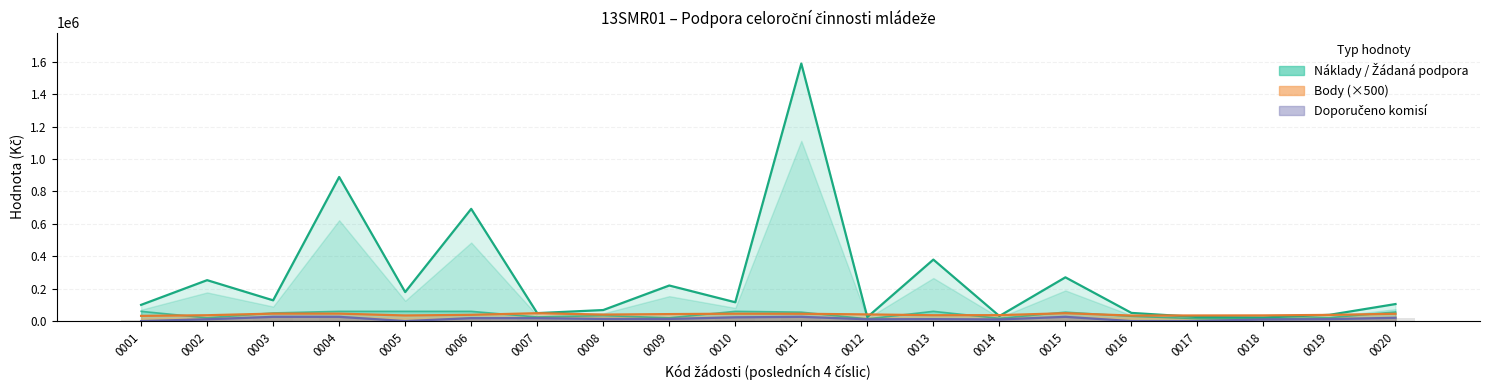

True or false: Náklady projektu celkem has a value of 1590000 at 0011.

True